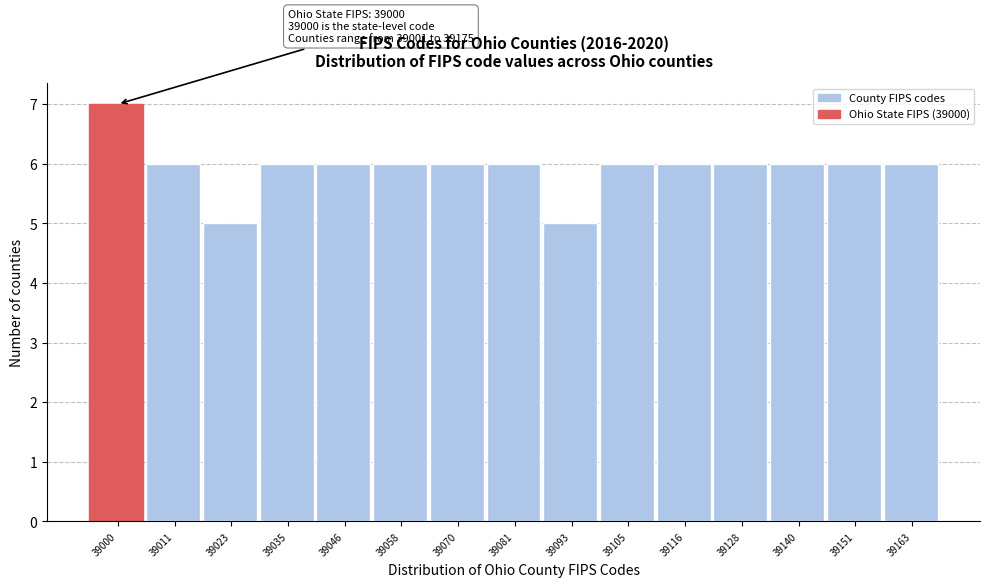

Reading left to right, extract all data points from this chart.

39000=7	39011=6	39023=5	39035=6	39046=6	39058=6	39070=6	39081=6	39093=5	39105=6	39116=6	39128=6	39140=6	39151=6	39163=6